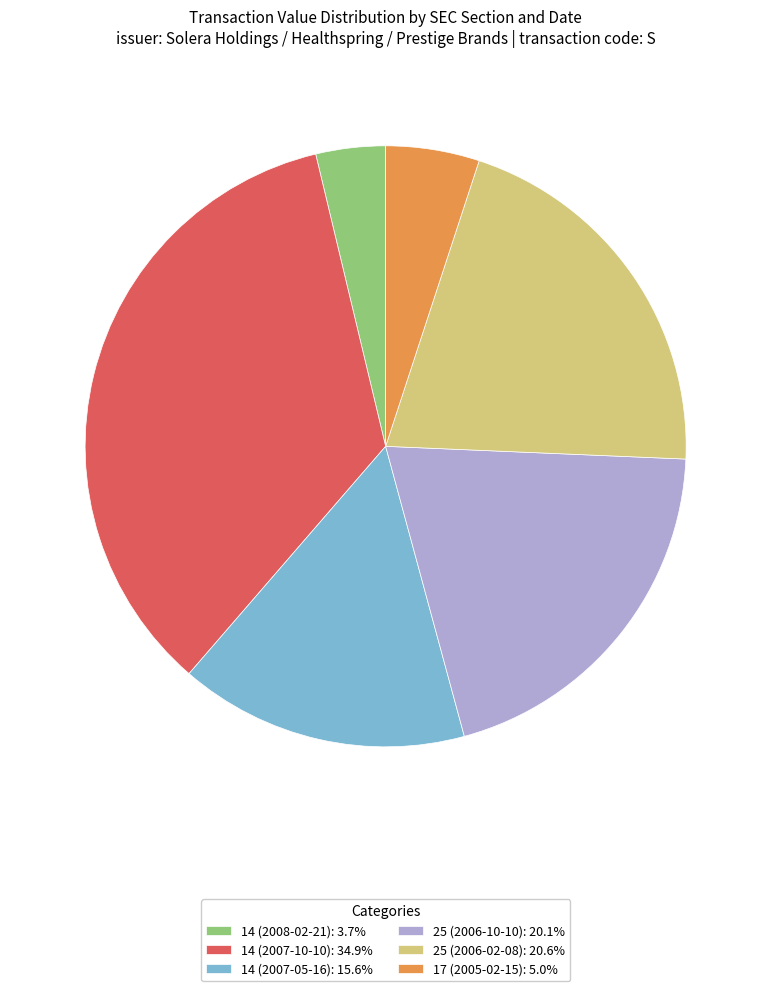

Which slice is the smallest?

14 (2008-02-21)